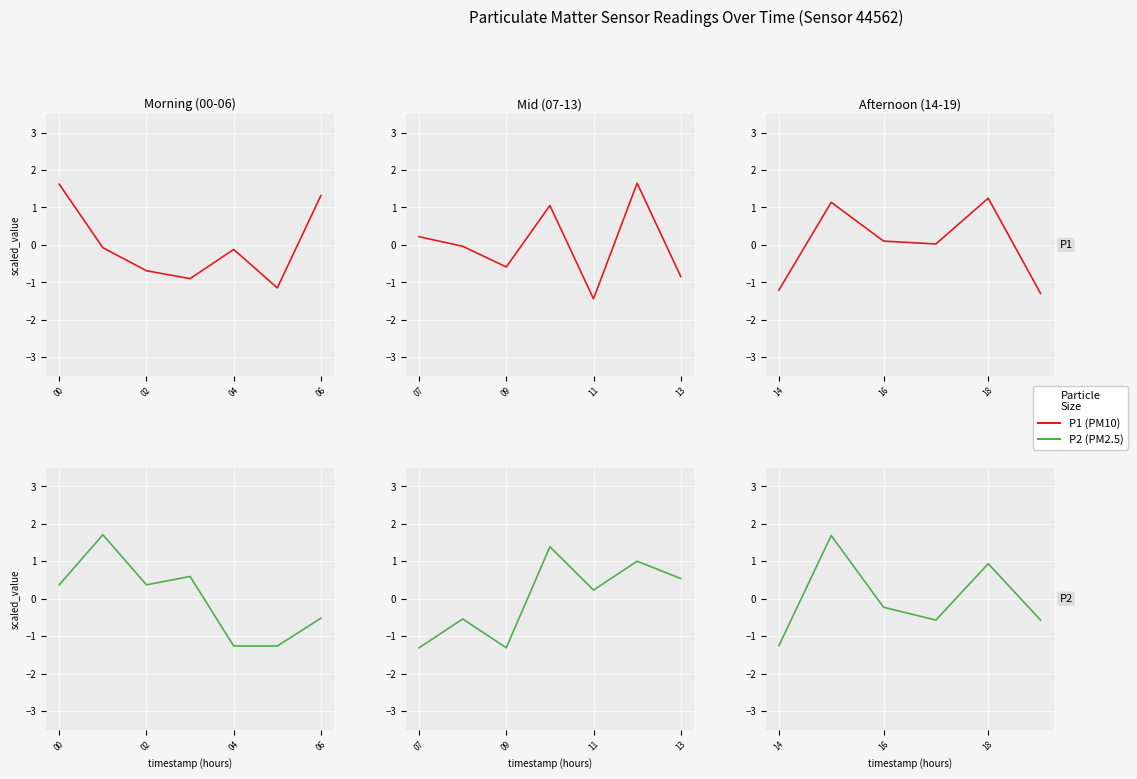

What is the label of the 6th point from the right?

14